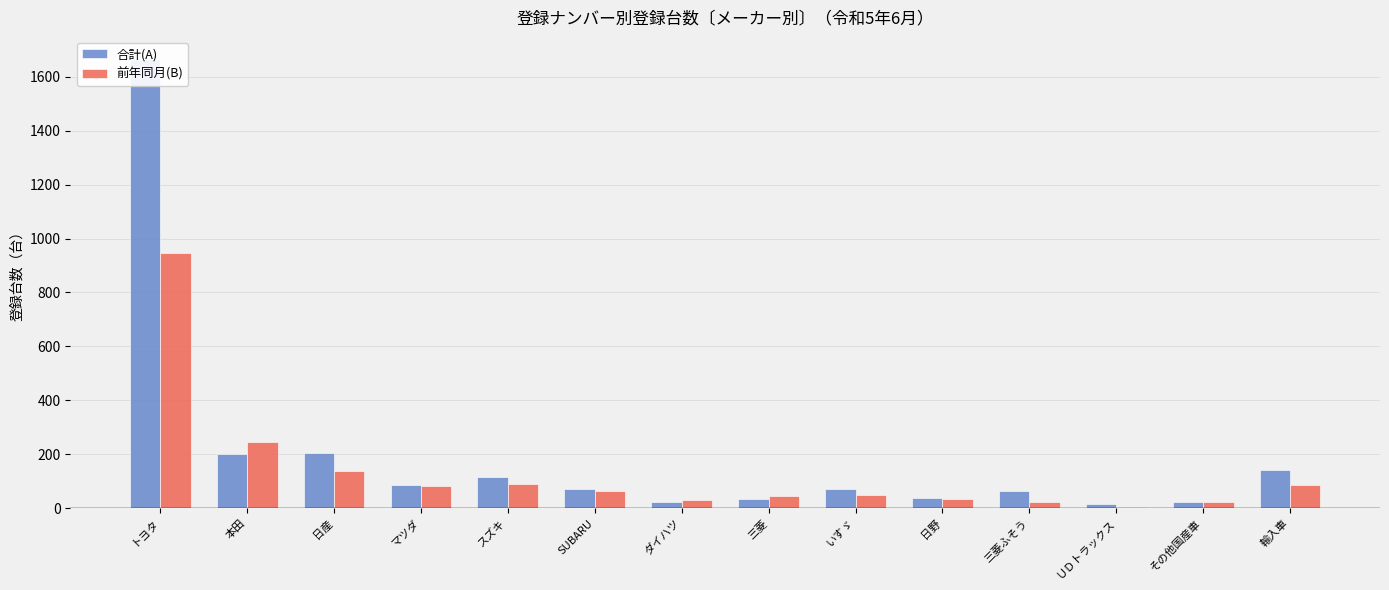

At which category is the sum across all series the highest?

トヨタ